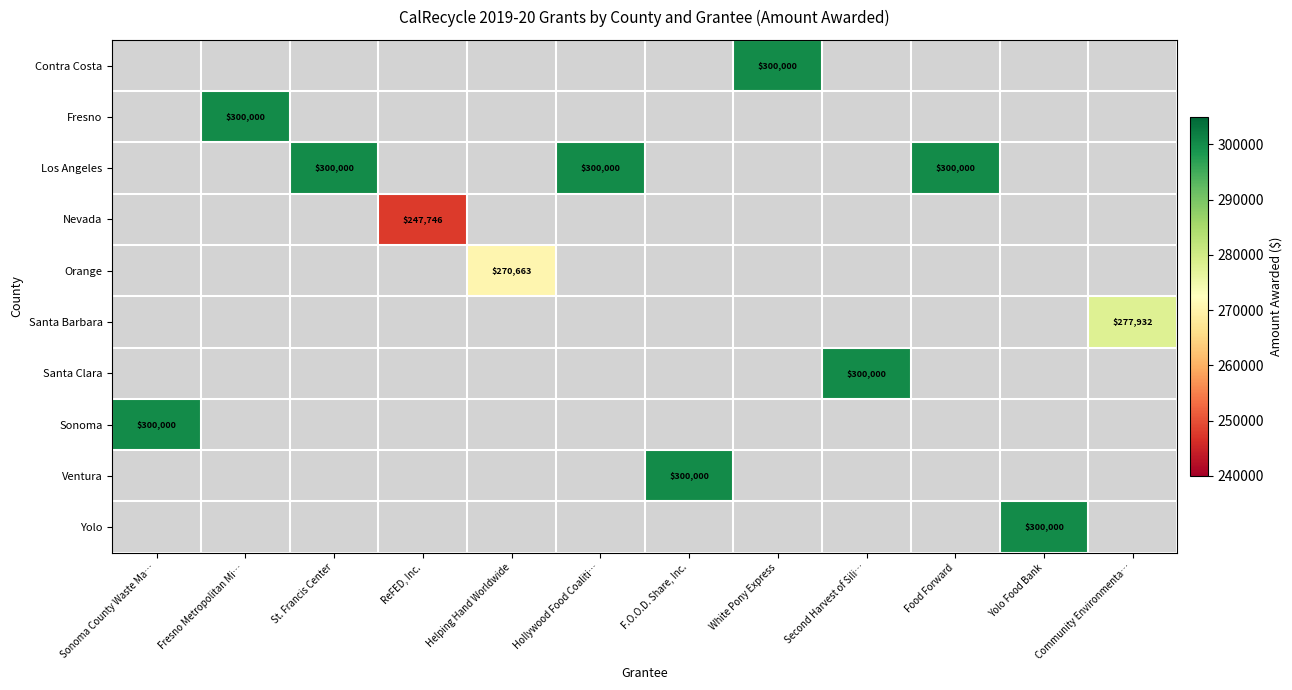

Which label corresponds to the smallest value in the chart?

ReFED, Inc.